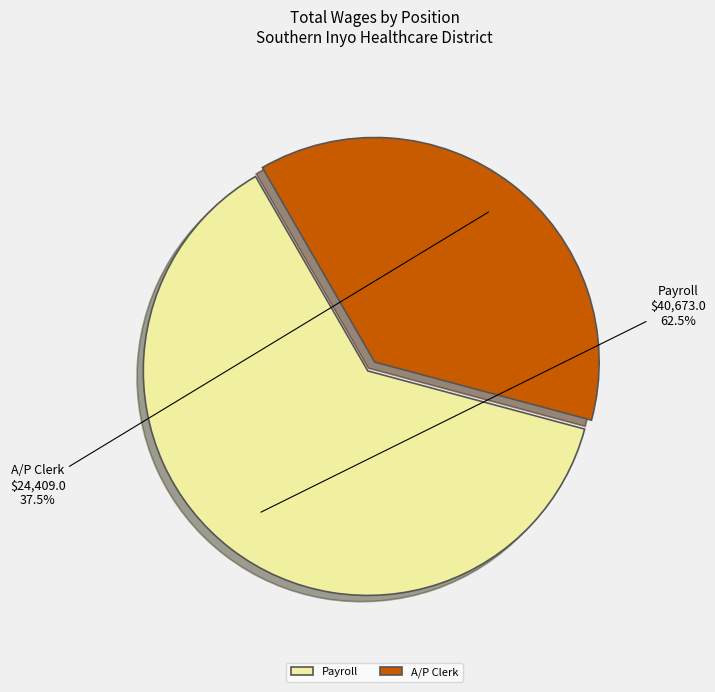

Does A/P Clerk represent more than half of the total?

No